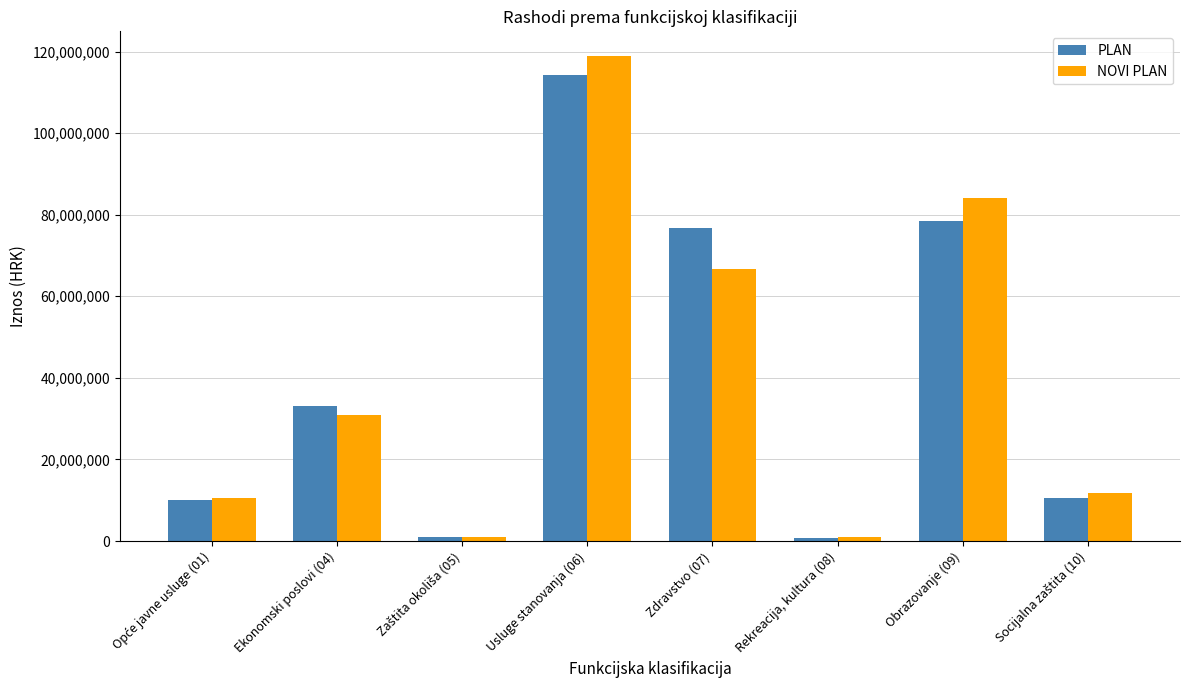

The value of PLAN at Obrazovanje (09) is 78369396.0. True or false?

True